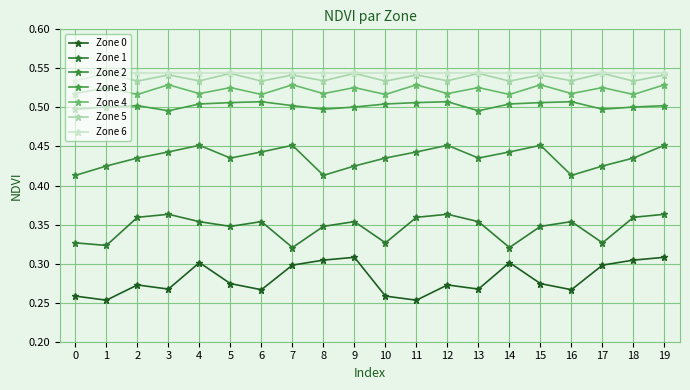

How many distinct data groups are displayed?

7